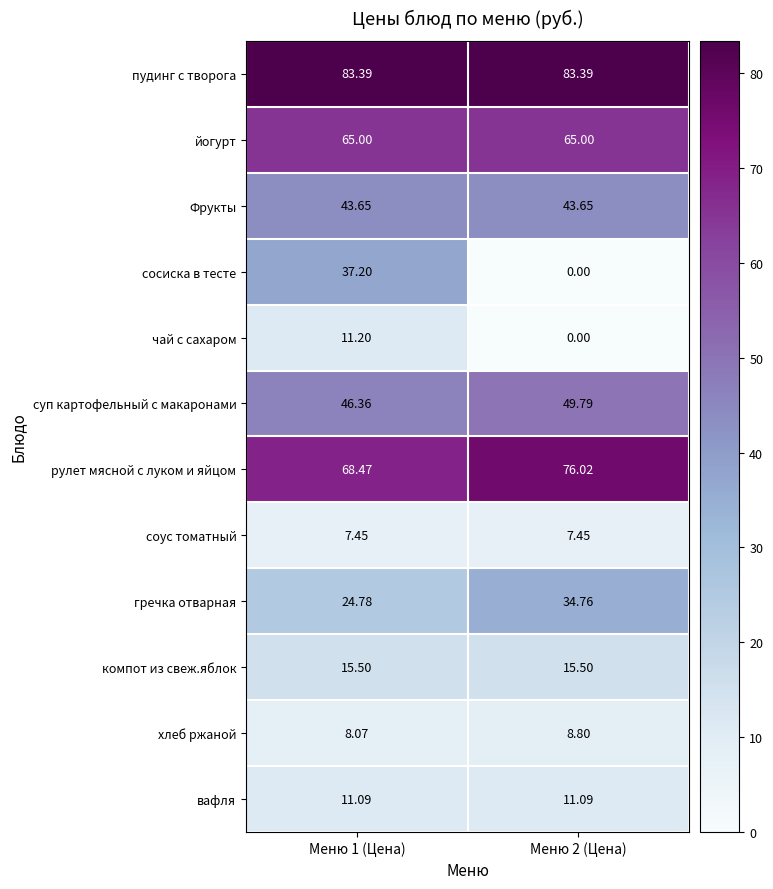

Between Меню 1 (Цена) and Меню 2 (Цена), which series saw the biggest shift?

сосиска в тесте